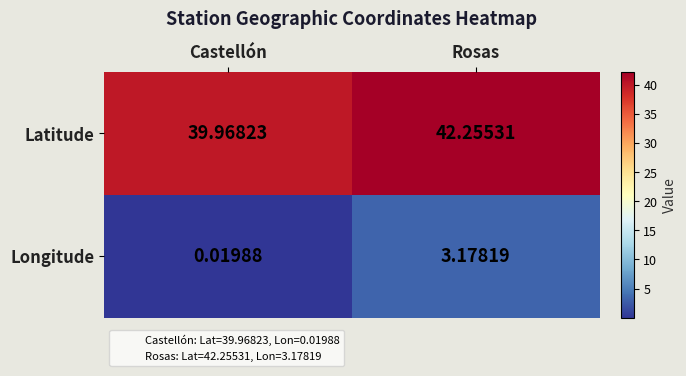

Rank the categories by Latitude value from highest to lowest.

Rosas, Castellón